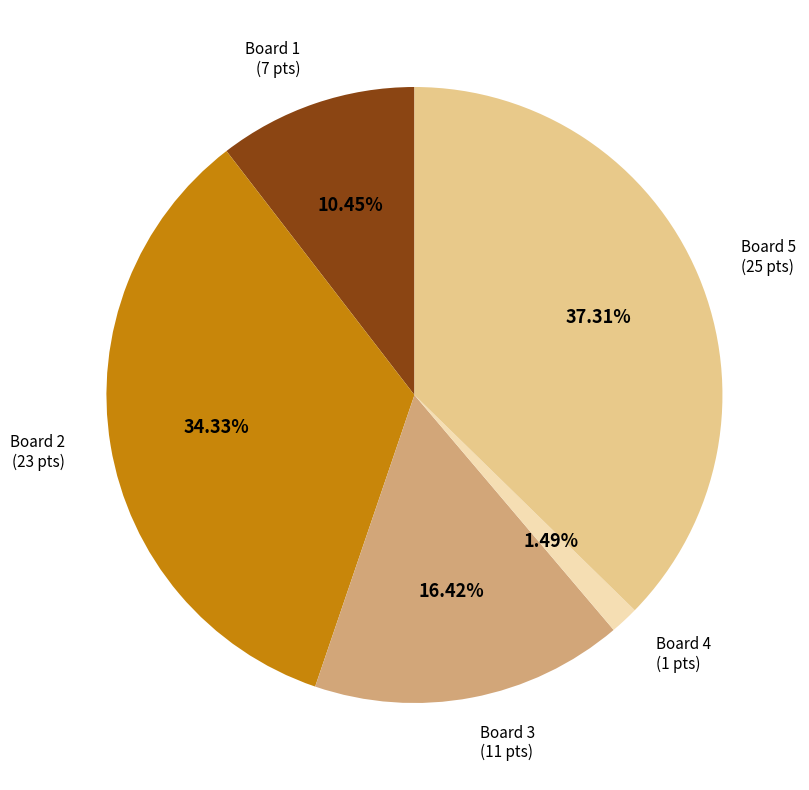

Does any single category account for the majority?

No